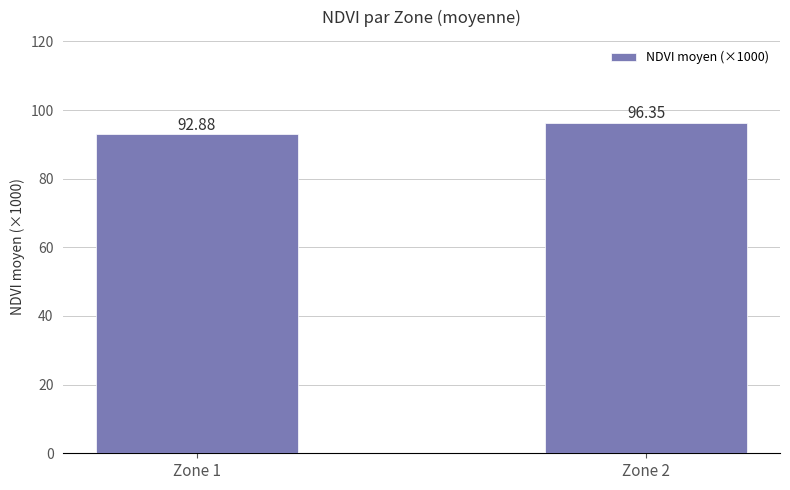

Which category has the highest value across all series?

Zone 2